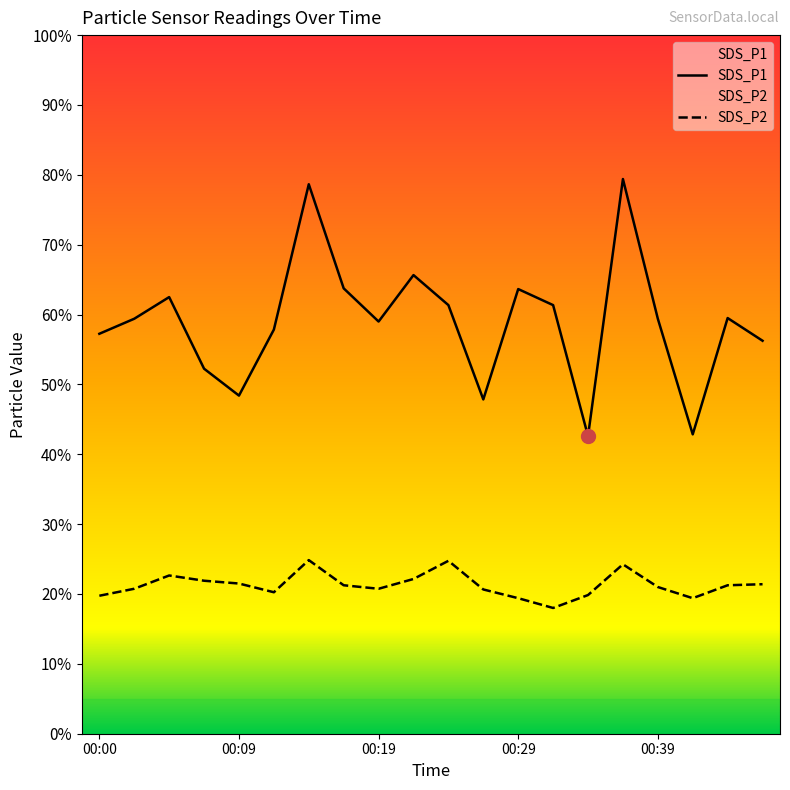

Rank the categories by SDS_P2 value from lowest to highest.

00:31, 00:29, 00:41, 00:00, 00:34, 00:12, 00:27, 00:02, 00:19, 00:39, 00:17, 00:44, 00:46, 00:09, 00:07, 00:22, 00:04, 00:37, 00:24, 00:14